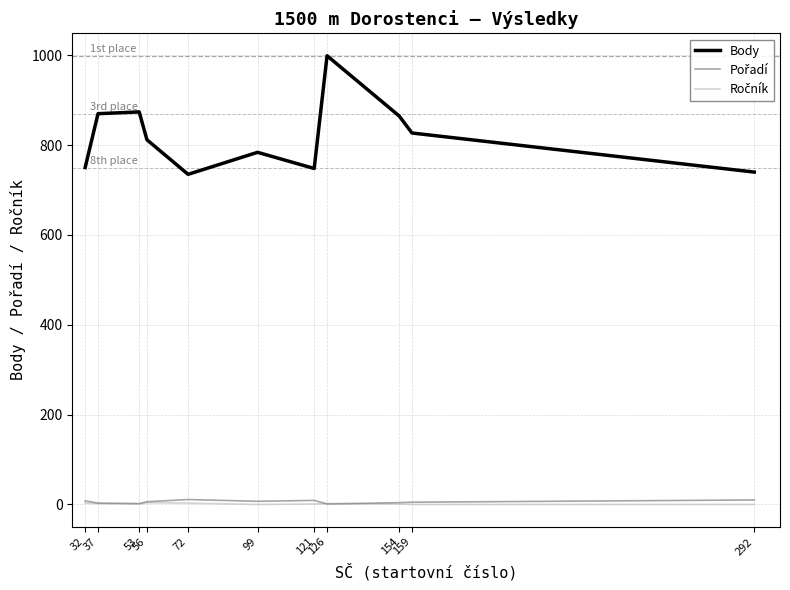

How many lines are shown in the chart?

3